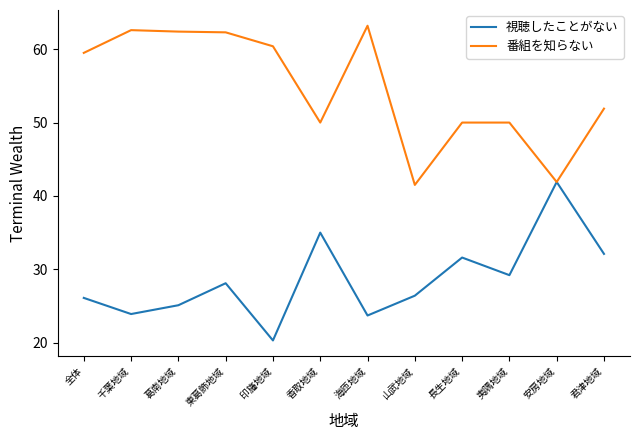

At which category is the sum across all series the highest?

東葛飾地域